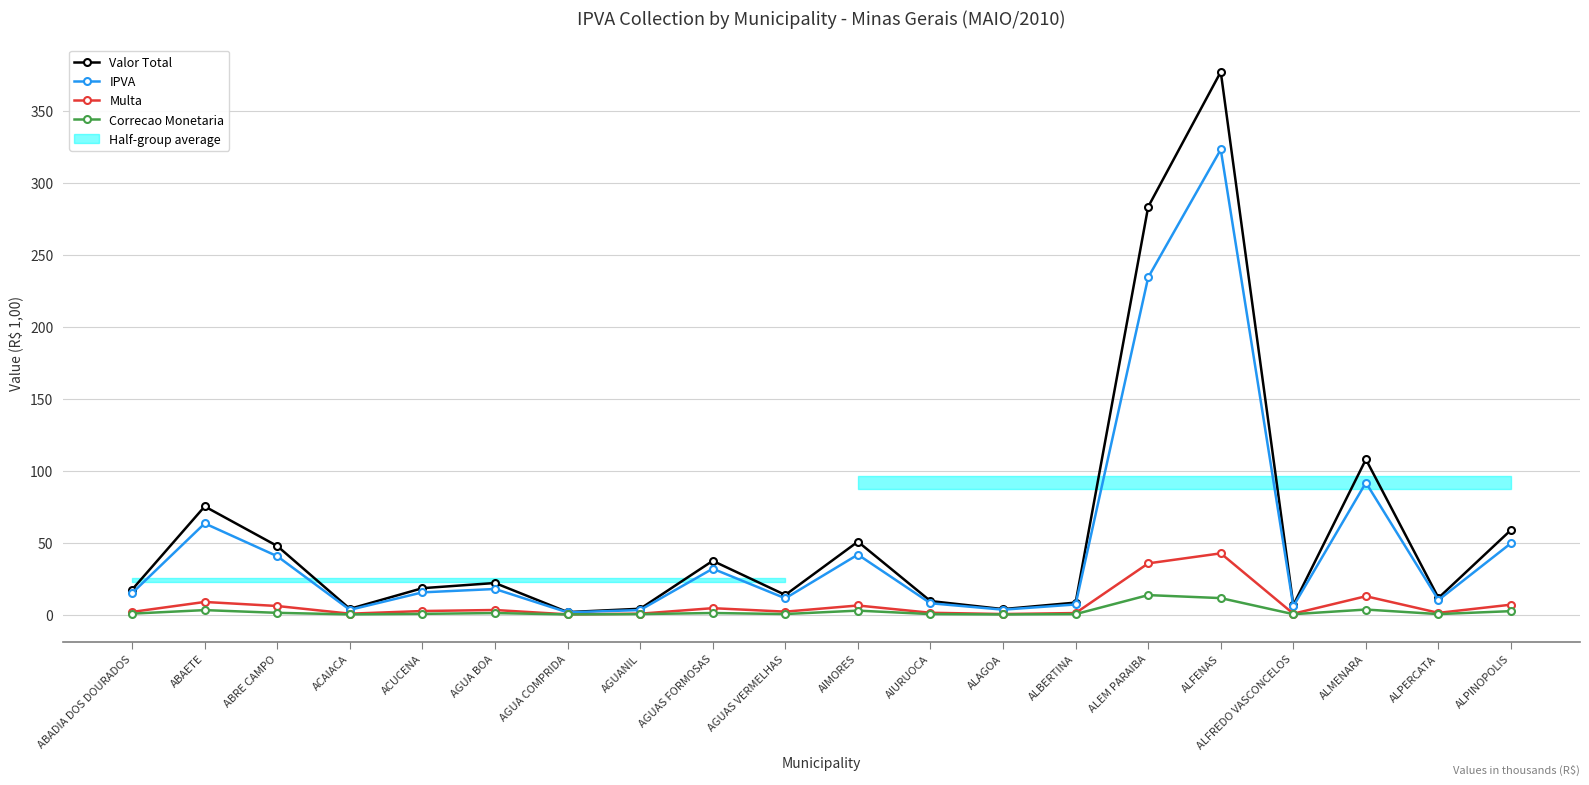

Reading left to right, what are all the values shown in this chart?

Valor Total: 17.3	75.1	47.6	3.9	18.3	21.9	1.7	4.0	37.3	13.6	50.6	9.4	3.8	8.3	283.3	377.1	6.6	107.8	11.5	58.8
IPVA: 14.9	63.3	40.5	3.3	15.4	17.7	1.5	3.1	31.9	11.3	41.6	7.8	3.4	7.0	234.3	323.2	5.7	91.6	10.1	49.6
Multa: 1.8	8.7	5.9	0.6	2.4	3.1	0.1	0.6	4.4	2.0	6.3	1.2	0.3	1.0	35.5	42.5	0.6	12.7	1.2	6.9
Correcao Monetaria: 0.6	3.1	1.2	0.1	0.5	1.0	0.1	0.3	1.1	0.3	2.7	0.3	0.1	0.3	13.5	11.4	0.2	3.5	0.3	2.4